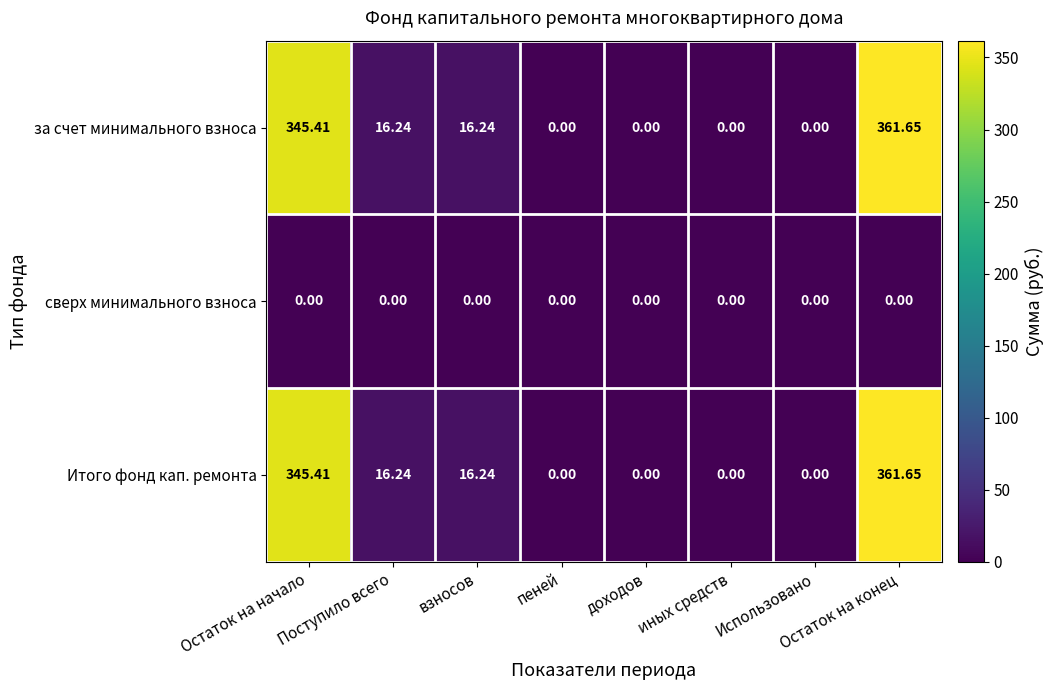

Which label corresponds to the largest value in the chart?

Остаток на конец